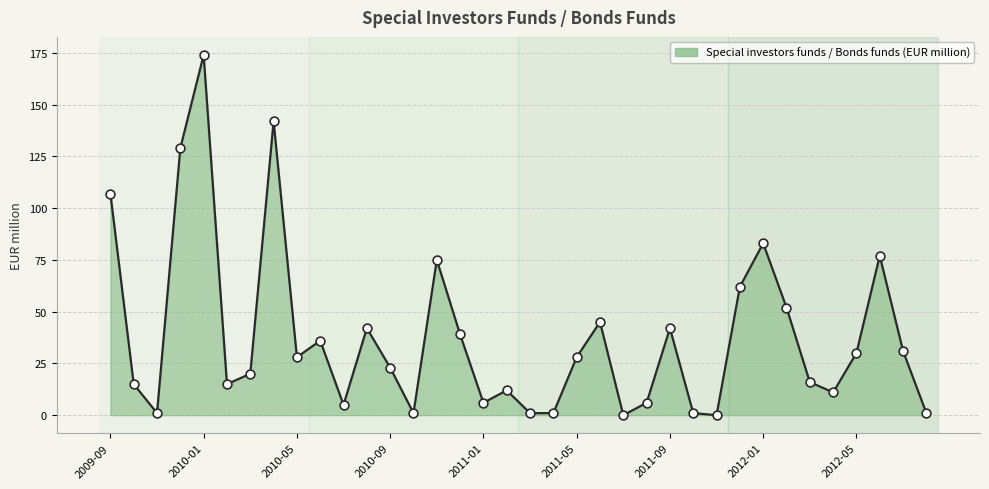

What is the maximum value shown in the chart?

174